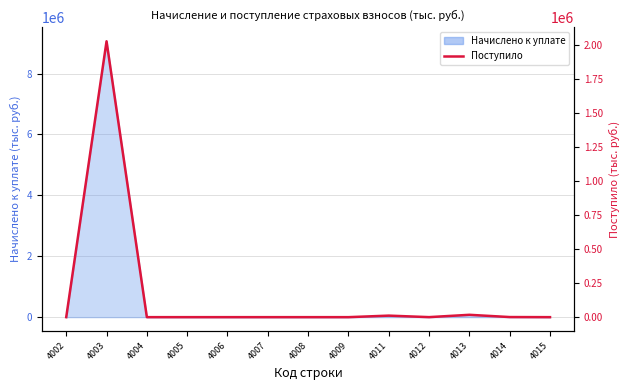

Is it true that the value at 4012 is 88?

False